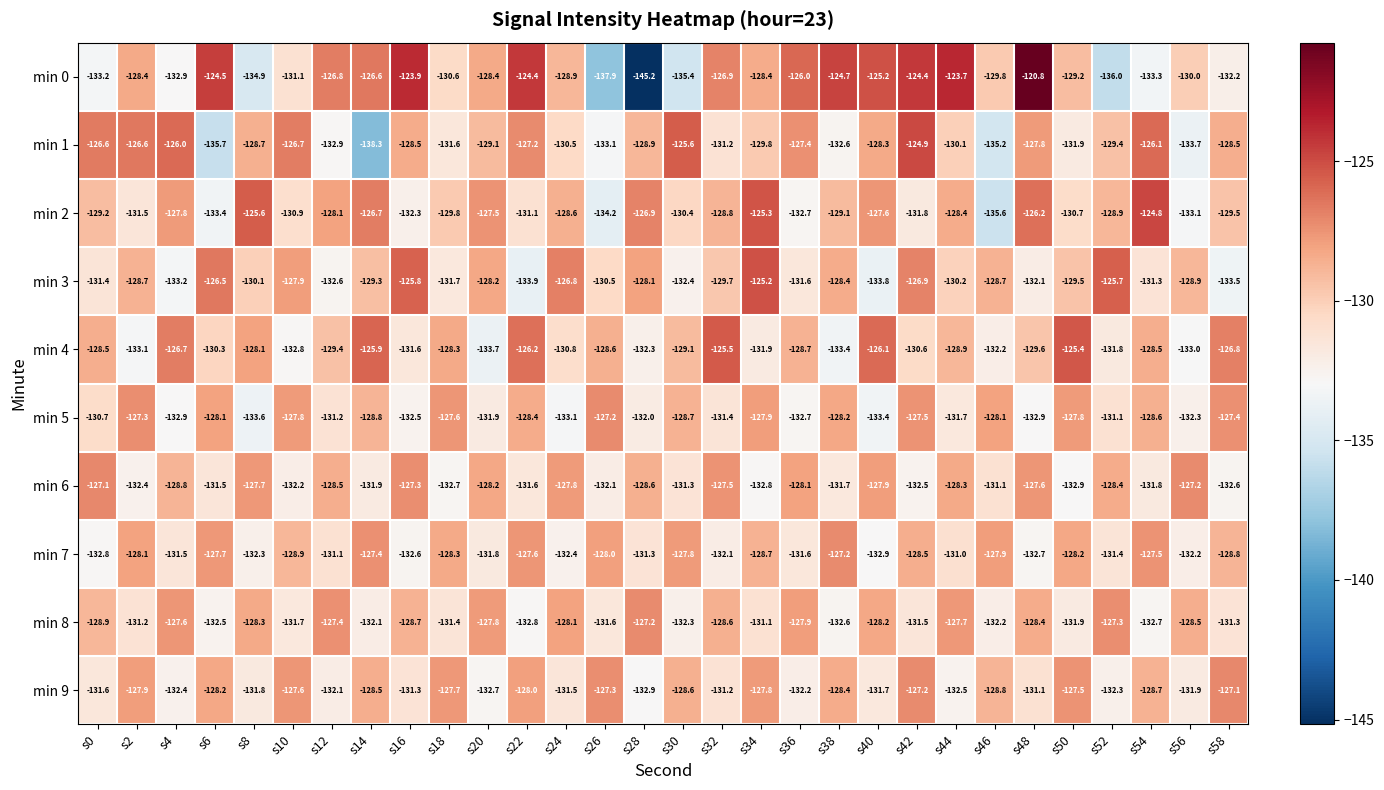

What is the sum of the min 3 values at s46 and s18?

-260.4